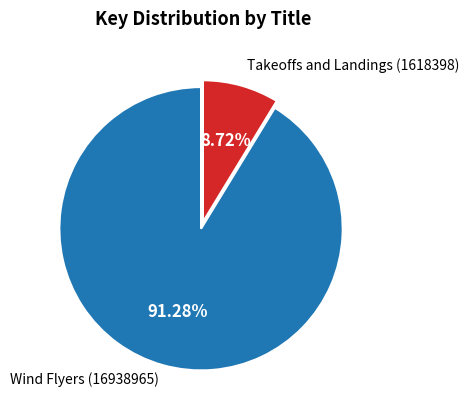

Does any single category account for the majority?

Yes